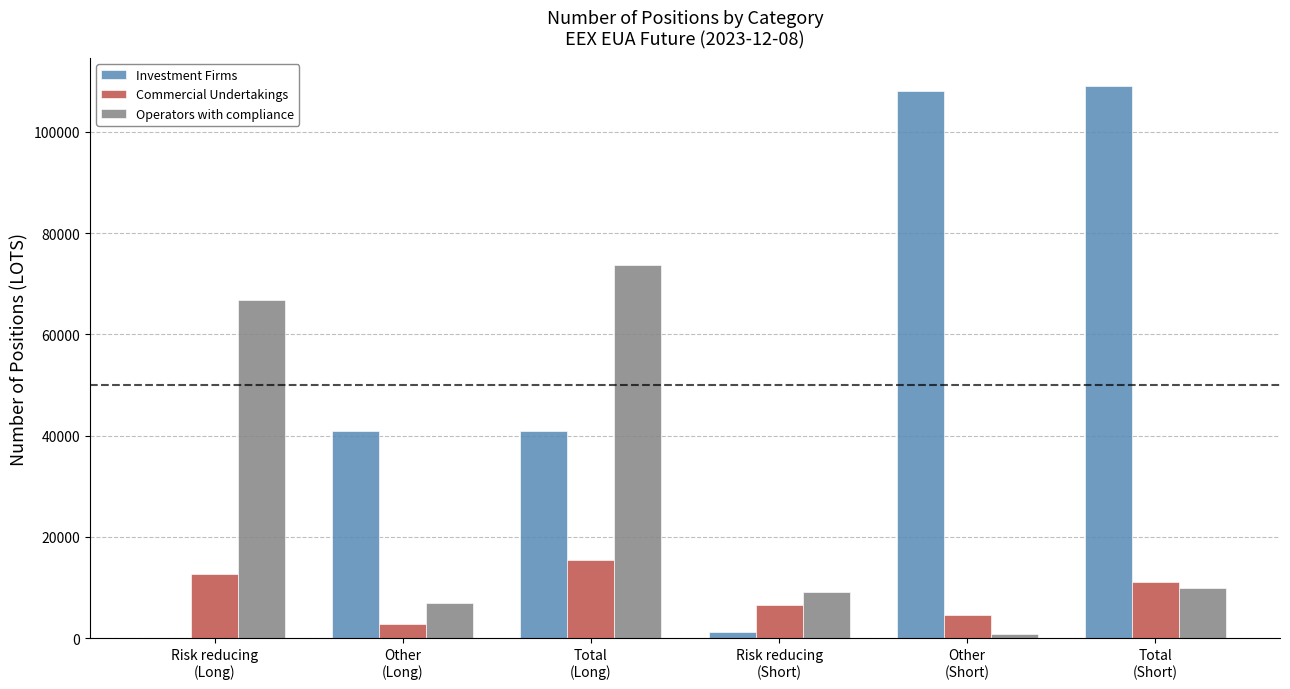

Does the chart contain stacked bars?

No